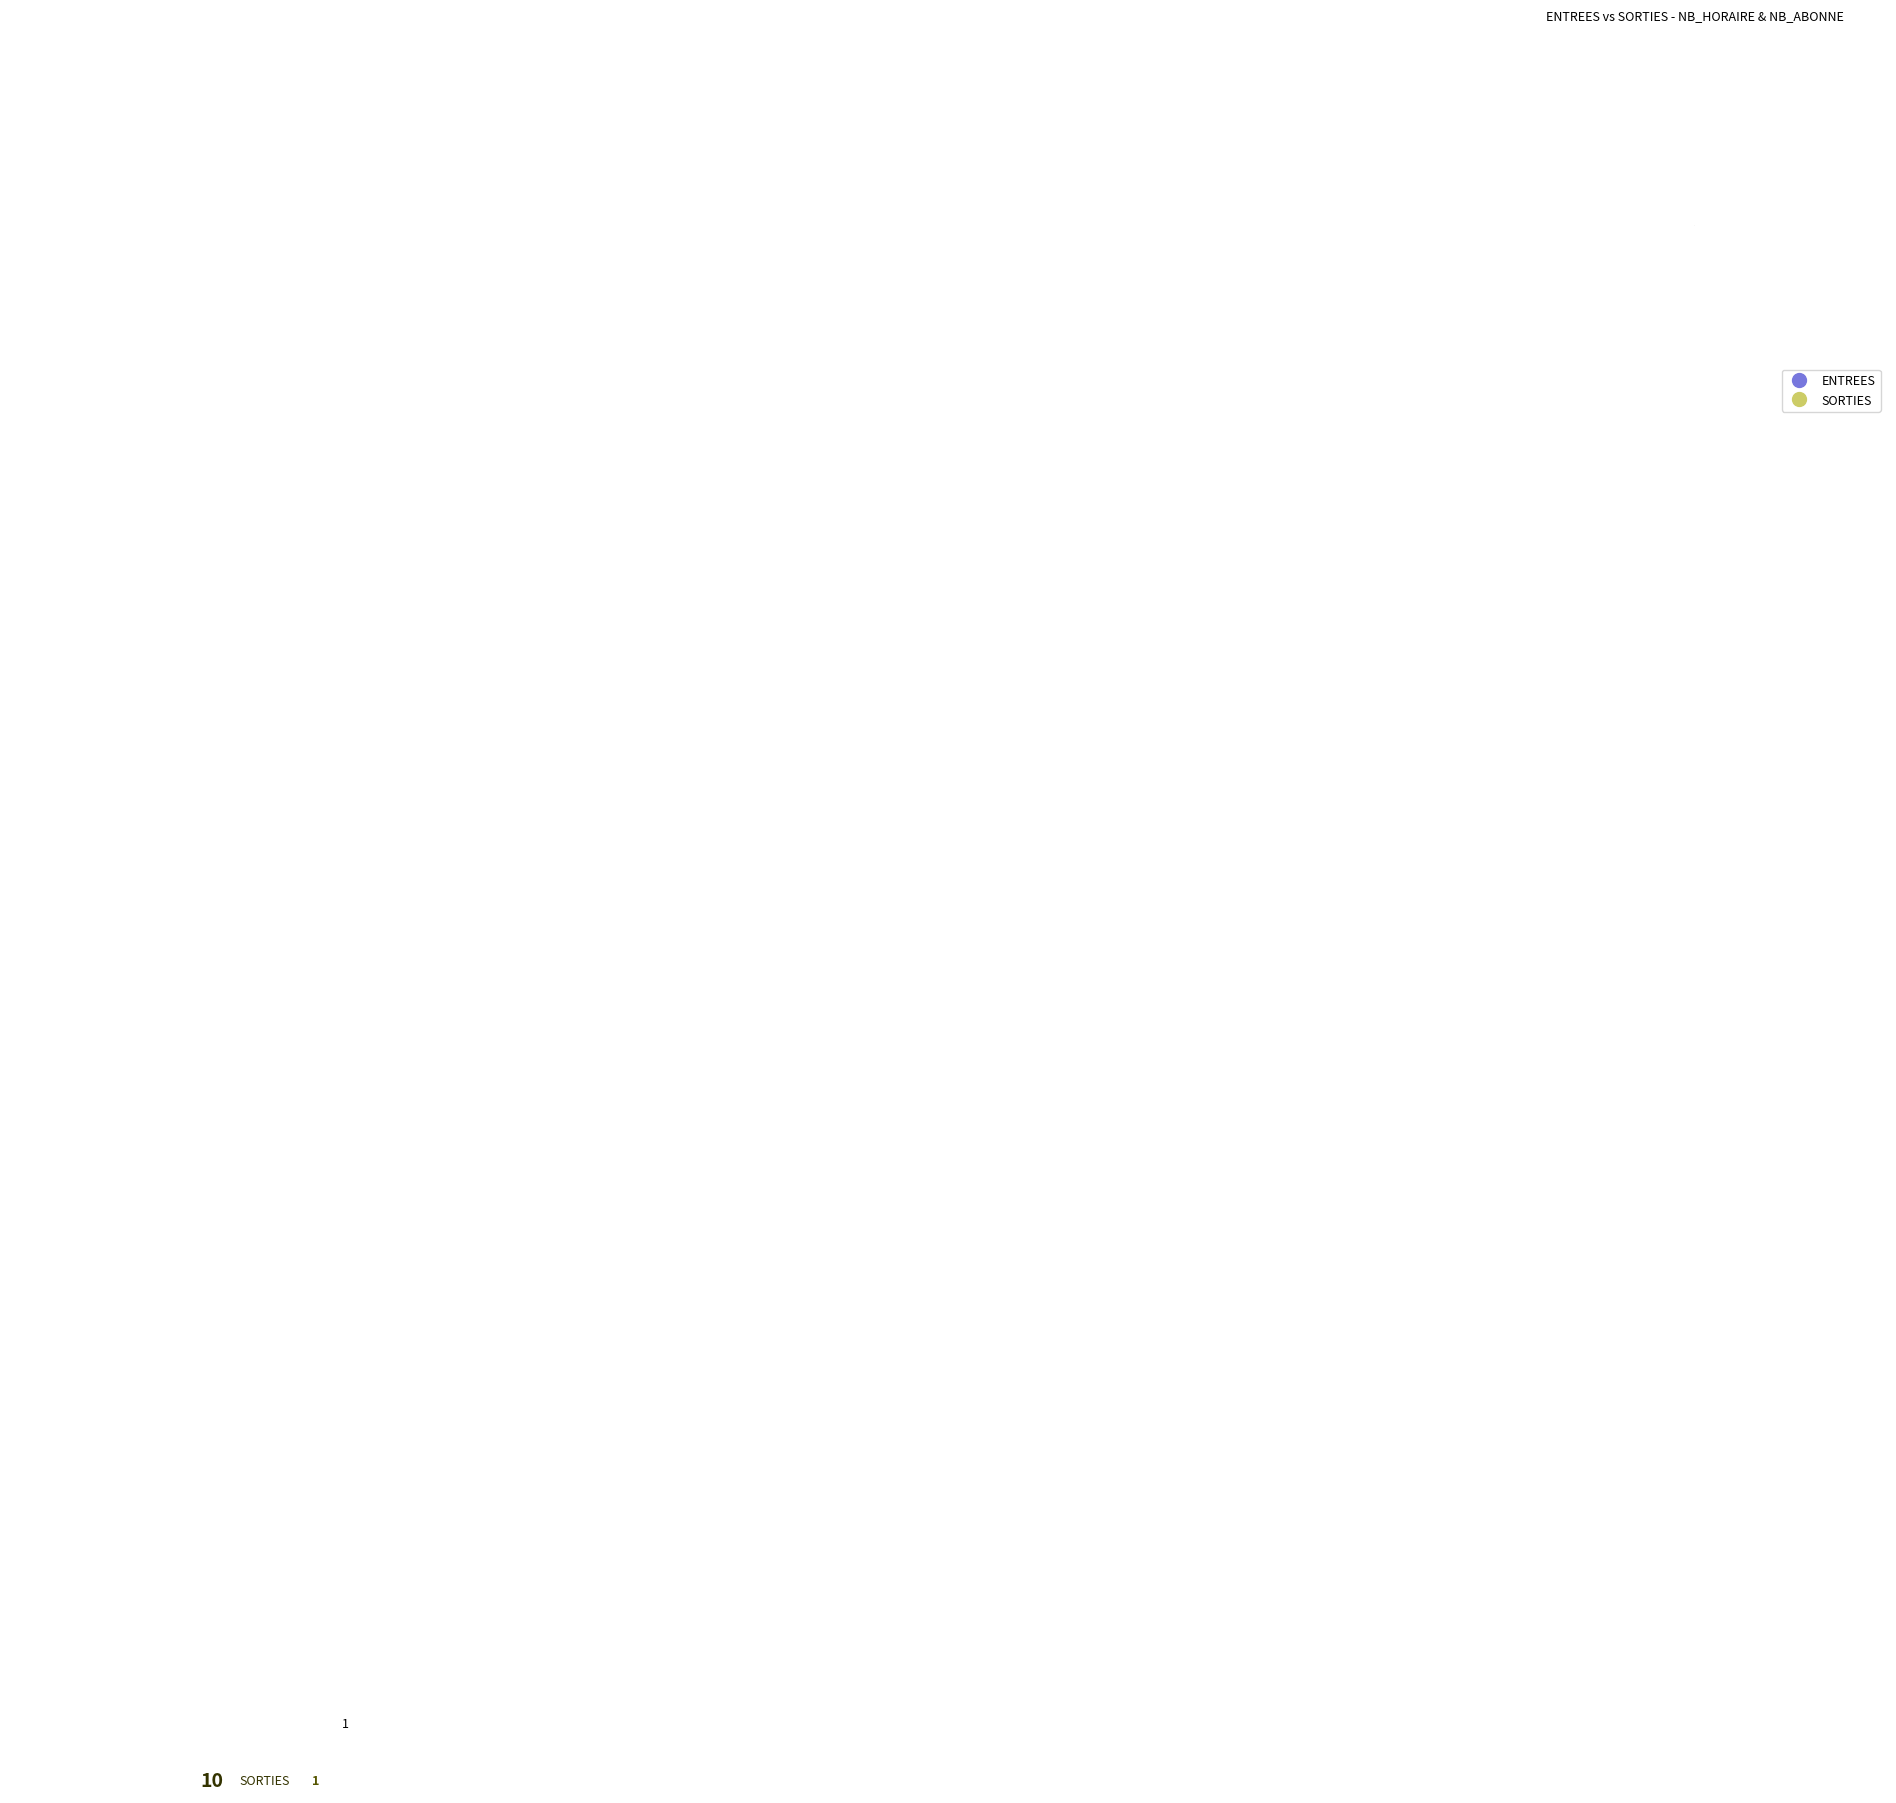

How many slices are in this pie chart?

2